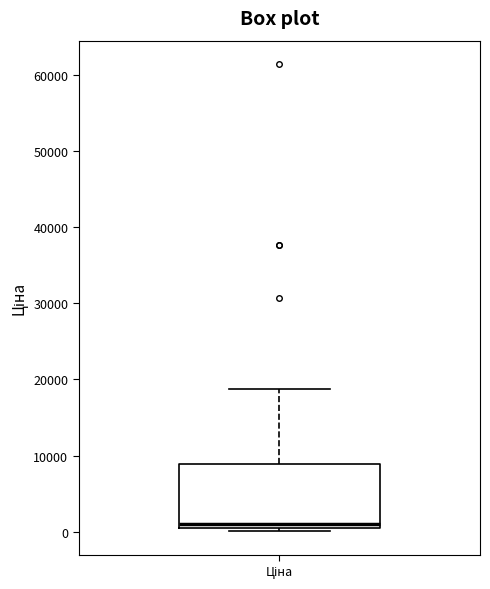

Transcribe this box plot: give where the median line is, the range the box spans, and where the two whiskers end, as read against the y-axis. The values are not printed on the chart, so give them approximately, as read against the axis.

median 1000, box 0 to 9000, whiskers 0 (just below the box's lower edge) to 19000